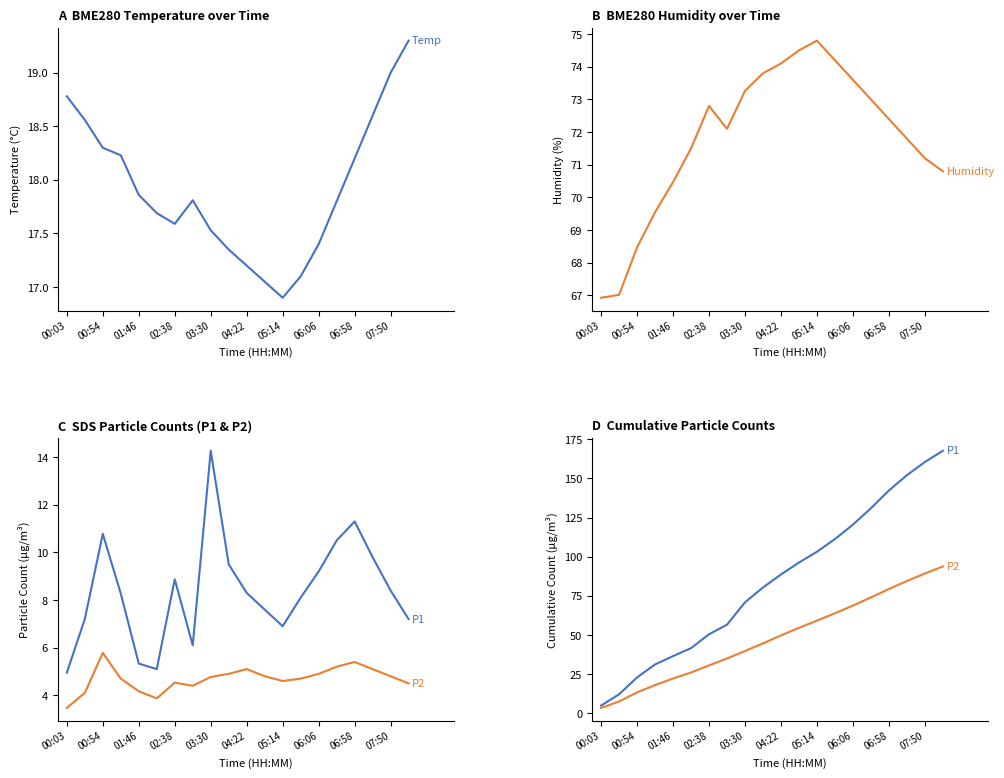

What is the maximum value for SDS_P1?

14.3